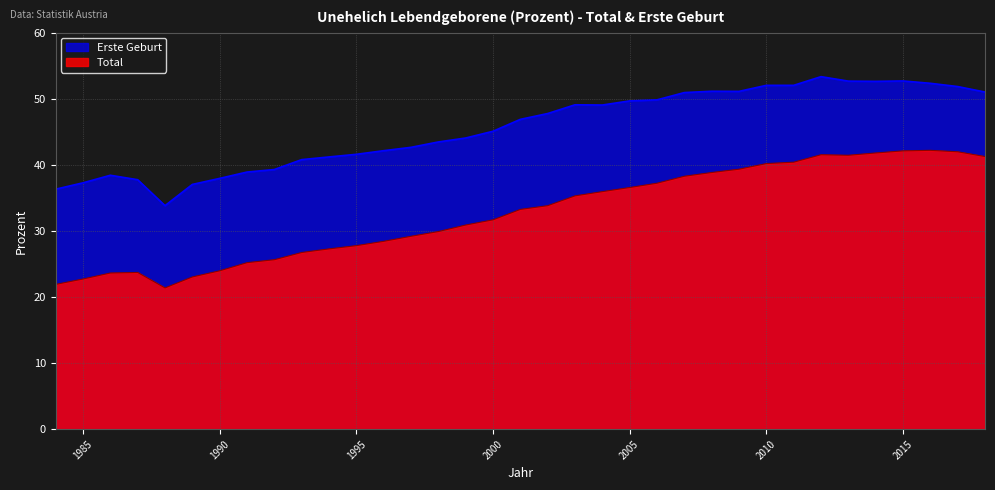

At which category does Total reach its first local valley?

1988